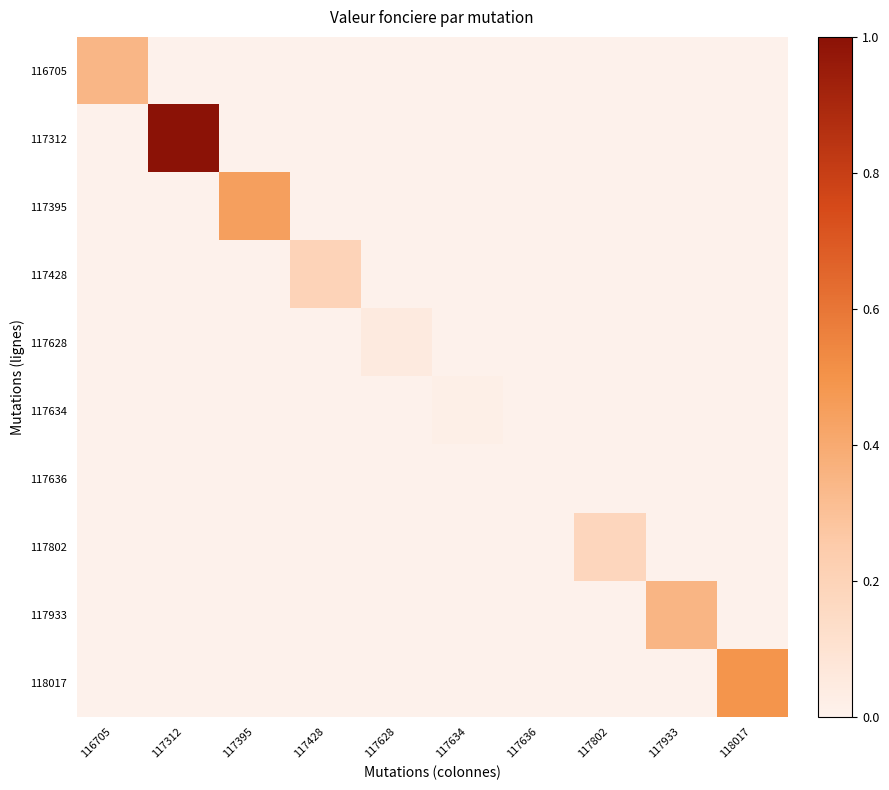

Which series has the largest total across all categories?

117312